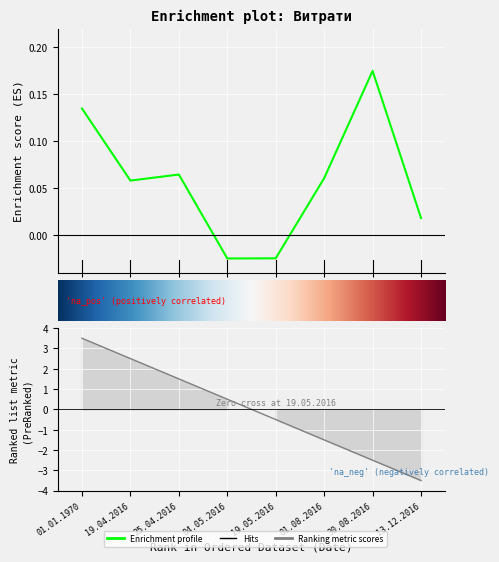

What is the greatest value displayed?

0.2